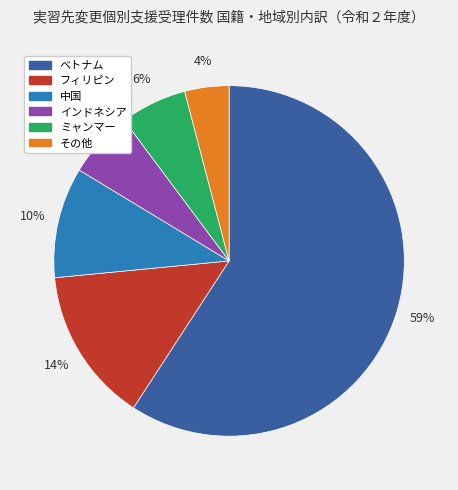

To the nearest percent, what portion does フィリピン represent?

14%